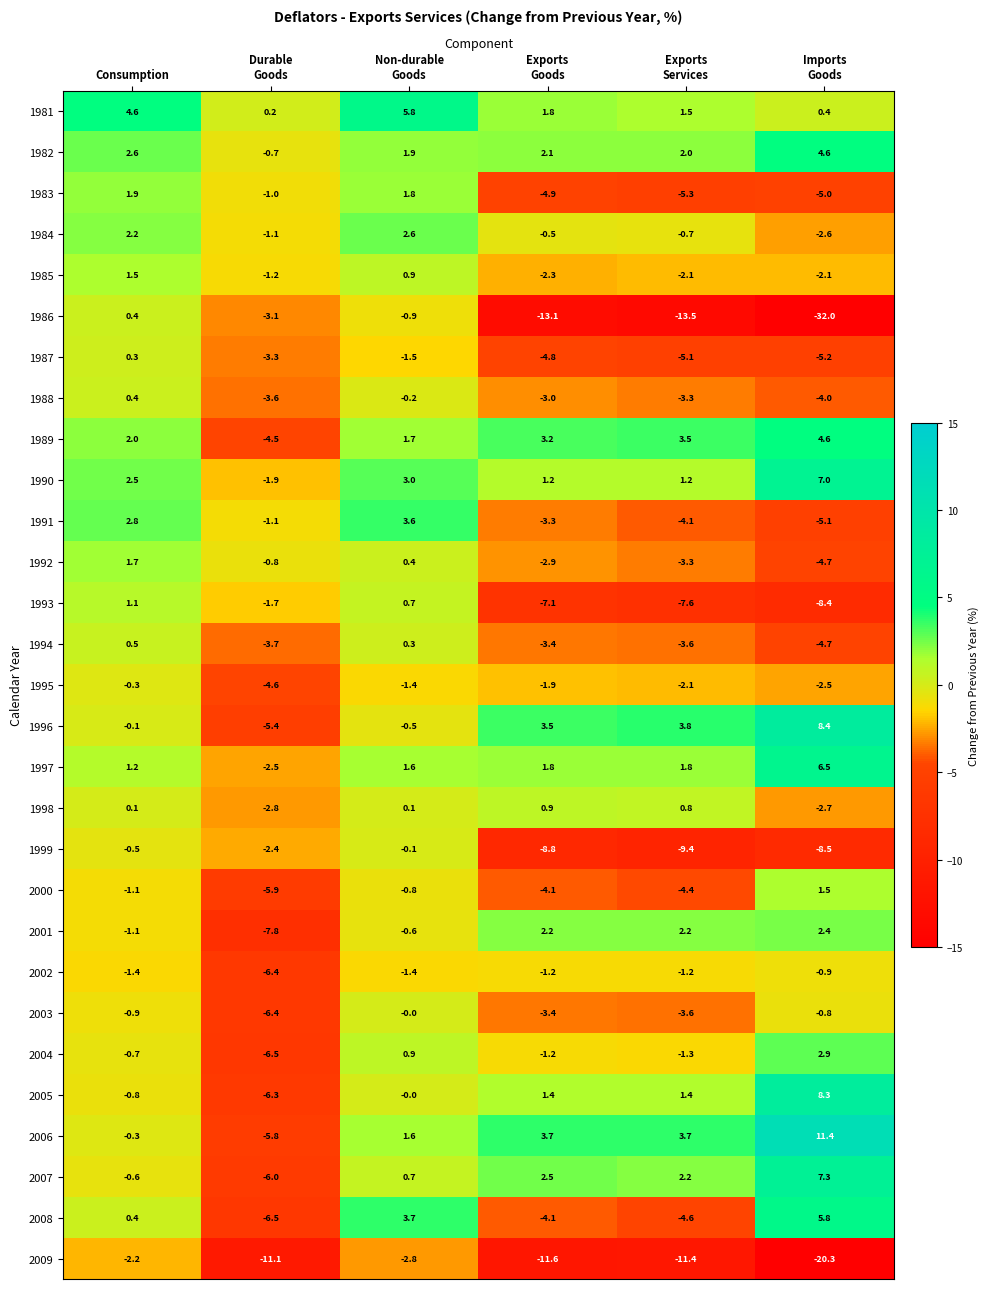

At which category is the sum across all series the highest?

Non-durable
Goods